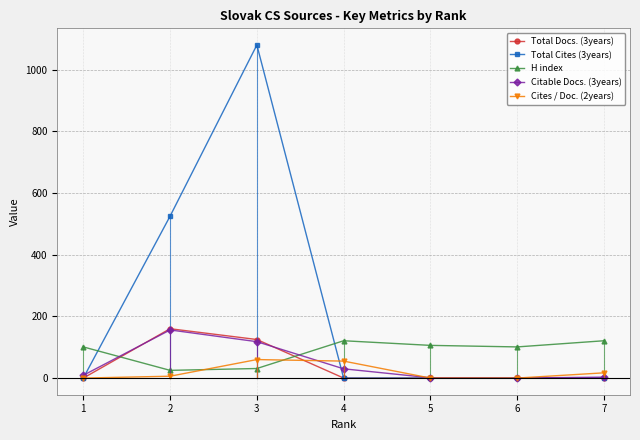

What is the difference between the maximum and minimum values in the Total Cites (3years) series?

1080